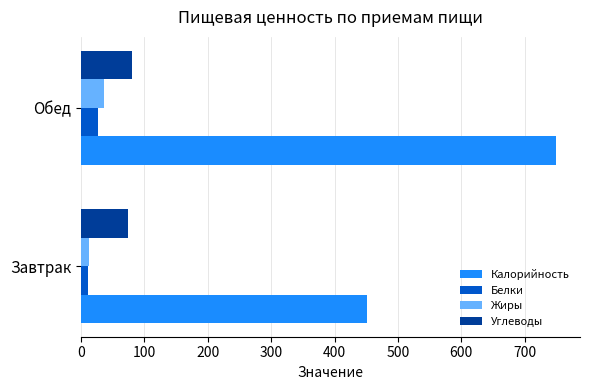

What is the average value of the Углеводы series?

77.0